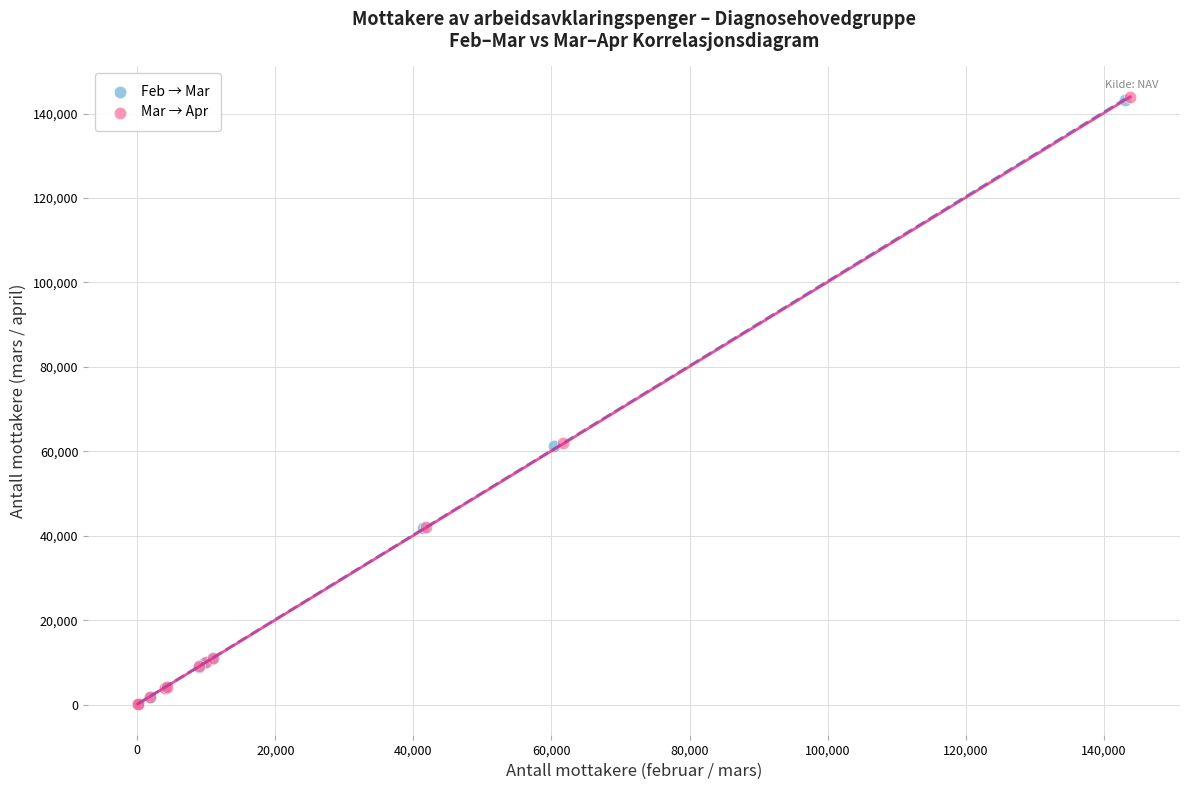

Which series has the largest Y range (max minus min)?

Mar → Apr